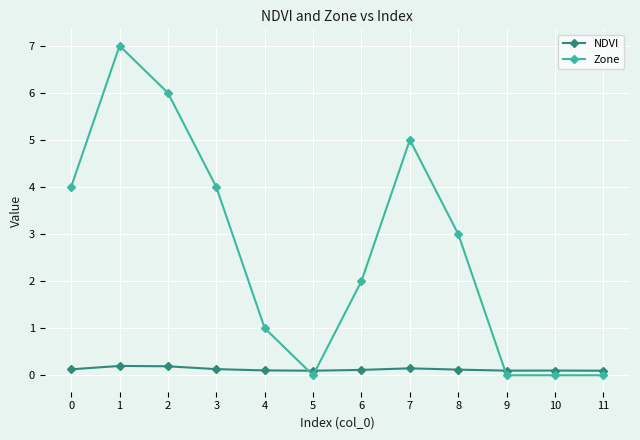

After their last crossing, which series has the higher values: NDVI or Zone?

NDVI